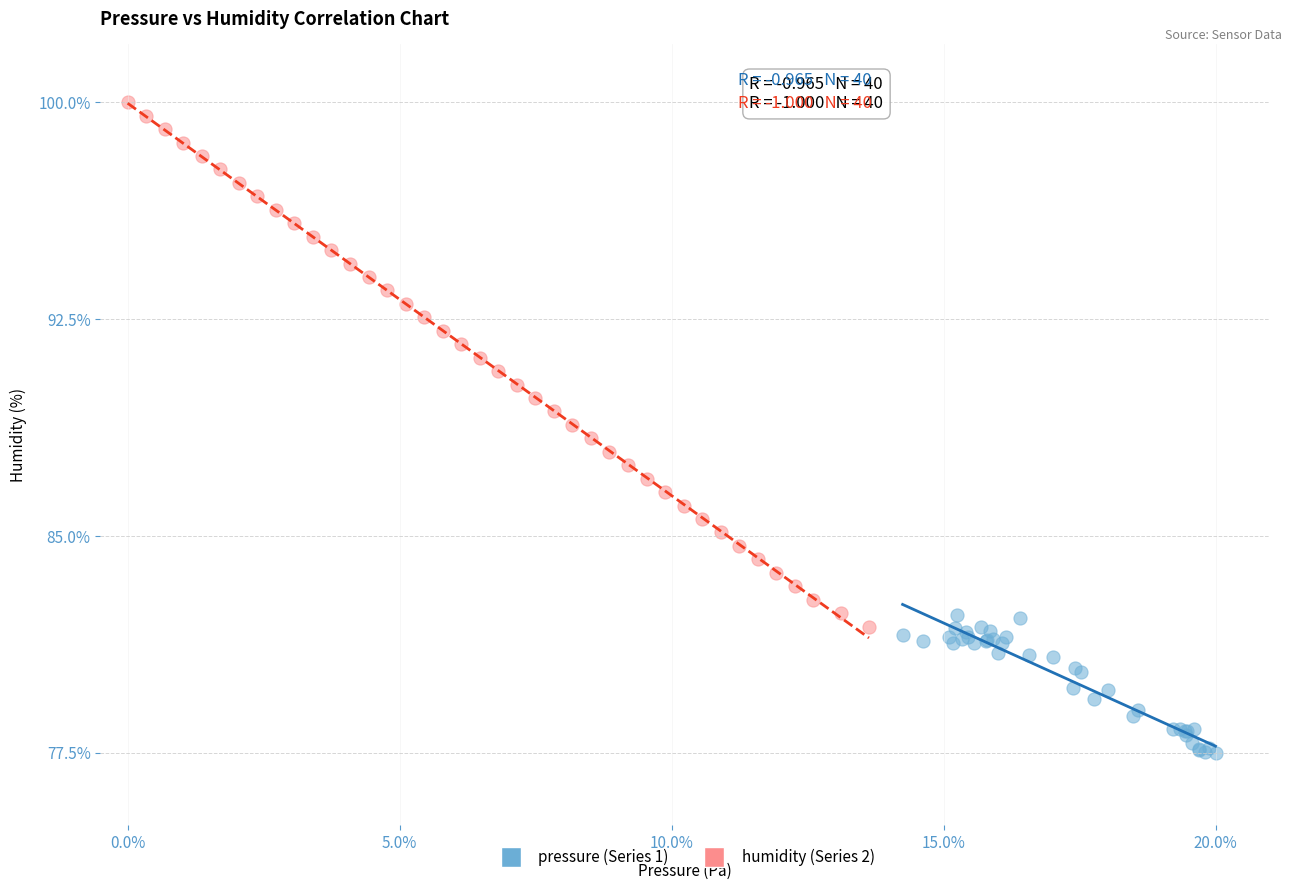

What are all the series names shown in the legend?

pressure (Series 1), humidity (Series 2)